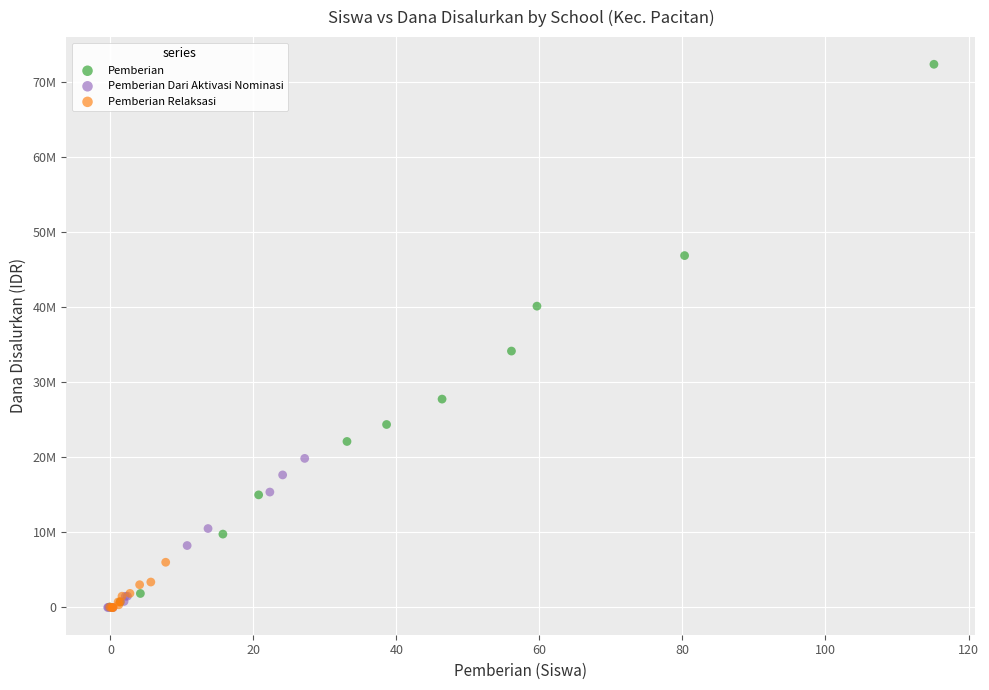

What are all the series names shown in the legend?

Pemberian, Pemberian Dari Aktivasi Nominasi, Pemberian Relaksasi